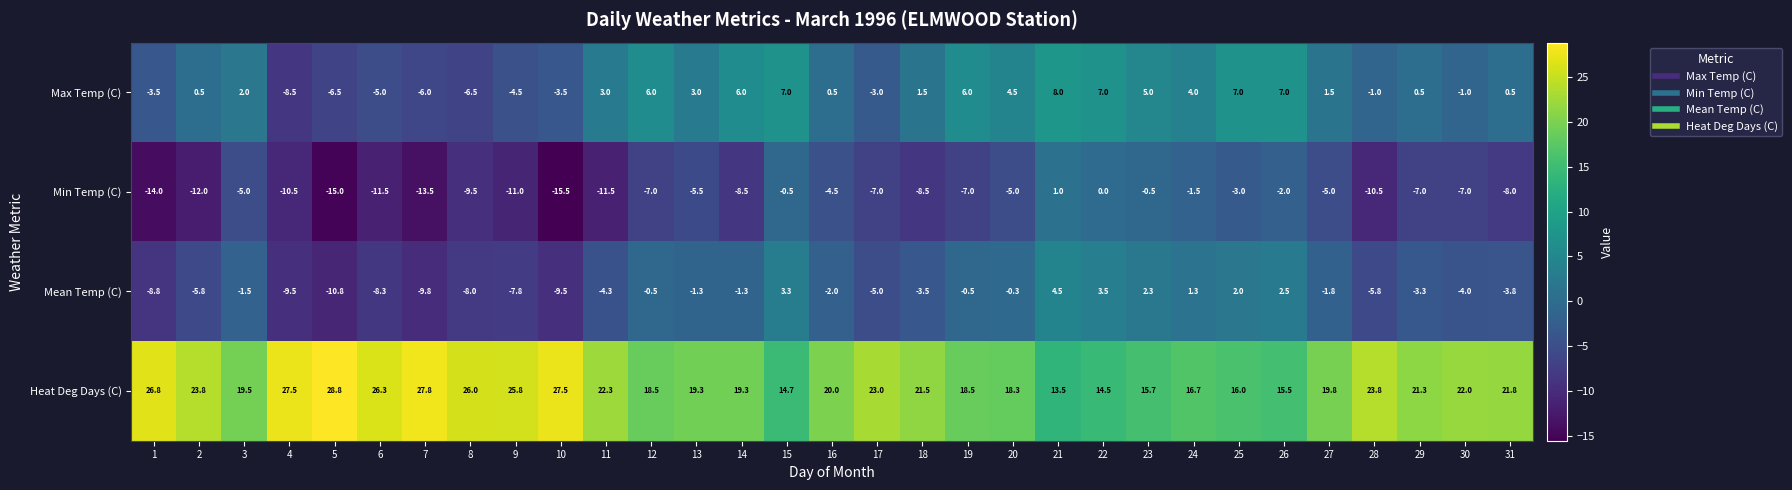

What is the spread (max minus min) of values at 1?

40.8